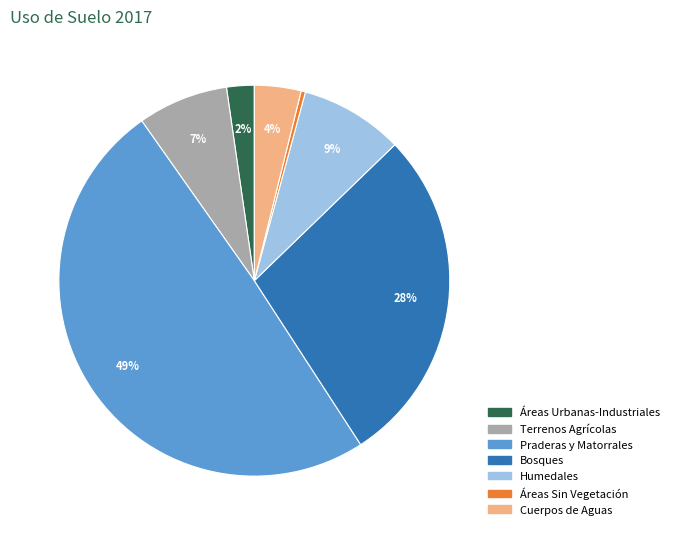

To the nearest percent, what is the difference between the largest and smallest slice percentages?

49%